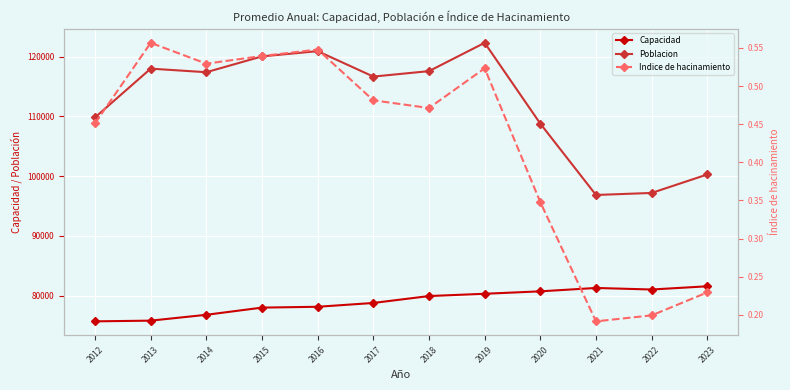

List the series in order of their overall mean, lowest first.

Indice de hacinamiento, Capacidad, Poblacion